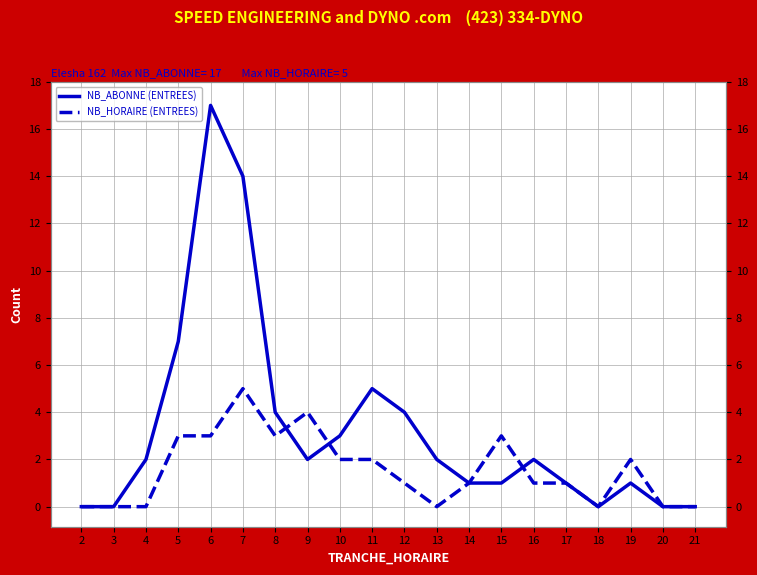

What is the difference between the maximum and minimum values in the NB_HORAIRE (ENTREES) series?

5